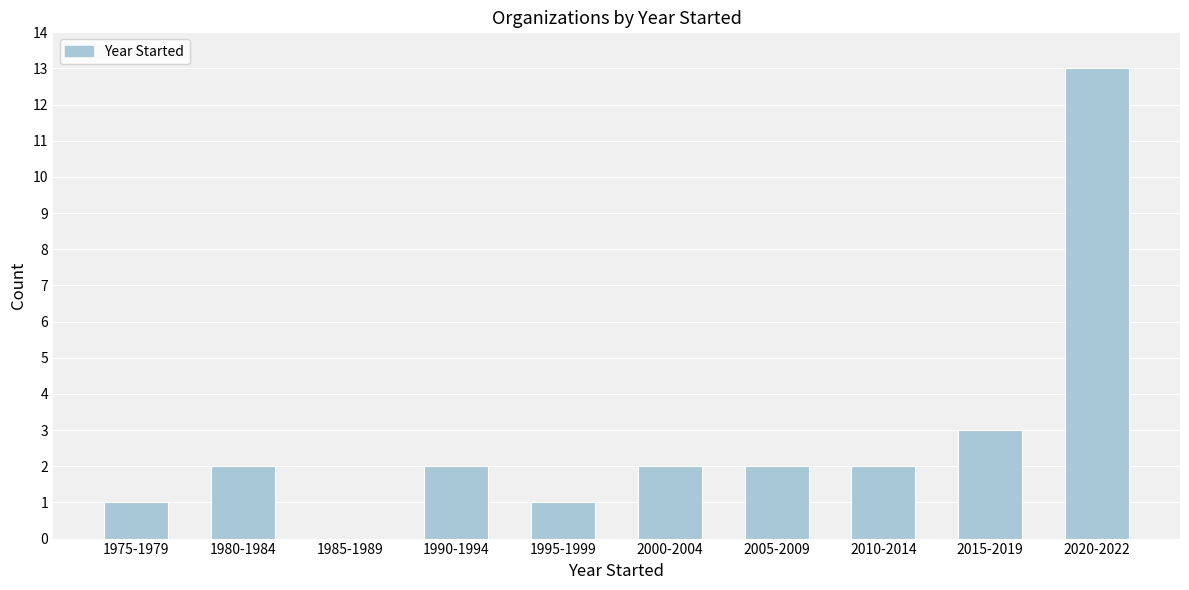

Reading left to right, list all the values displayed in this chart.

1975-1979=1	1980-1984=2	1985-1989=0	1990-1994=2	1995-1999=1	2000-2004=2	2005-2009=2	2010-2014=2	2015-2019=3	2020-2022=13